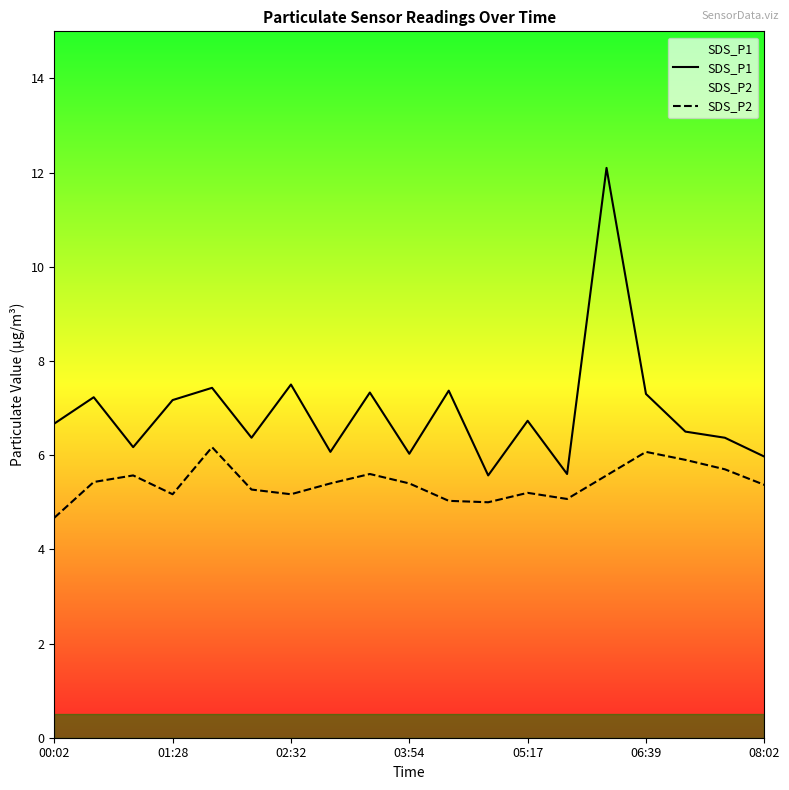

In SDS_P1, how many points are lower than both neighbors (excluding endpoints)?

6